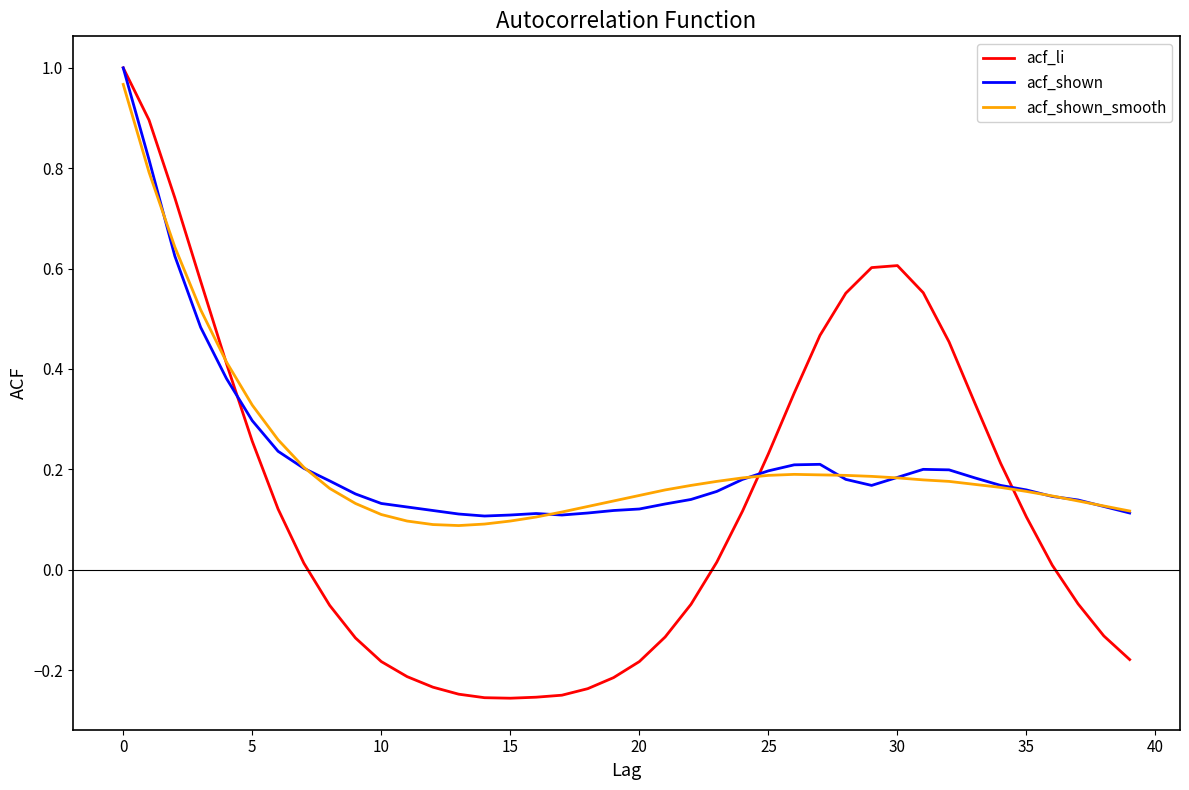

True or false: acf_shown has more than 2 points higher than both neighbors.

True